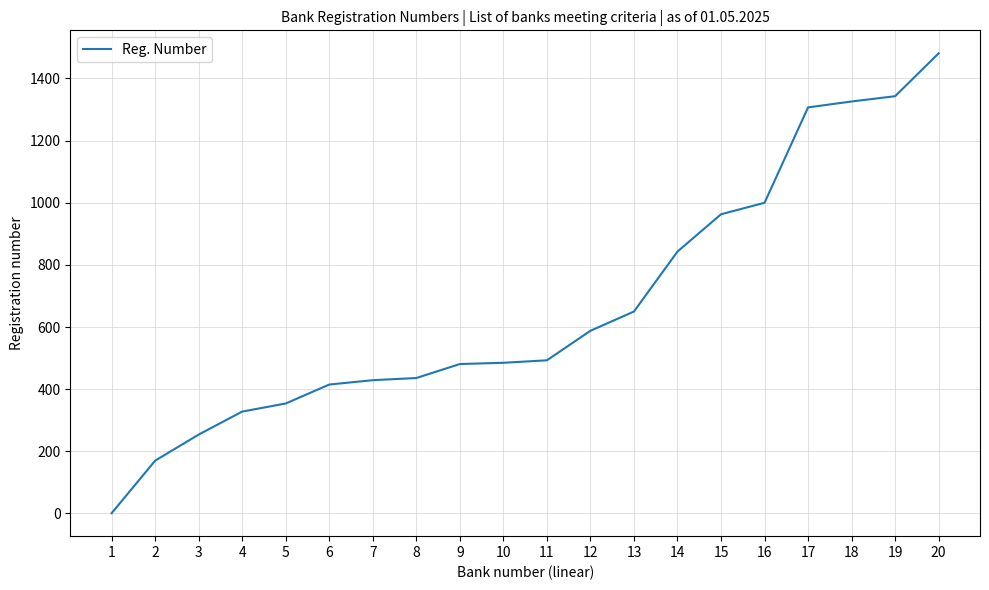

Is it true that the value at 8 is 436?

True